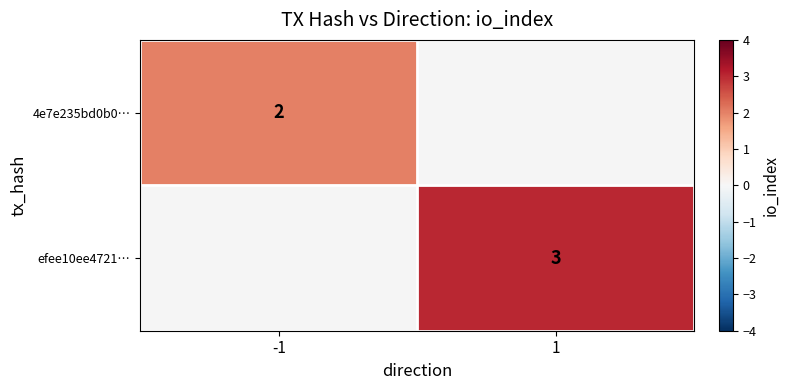

Is the value of efee10ee4721… at 1 greater than the value of 4e7e235bd0b0… at -1?

Yes